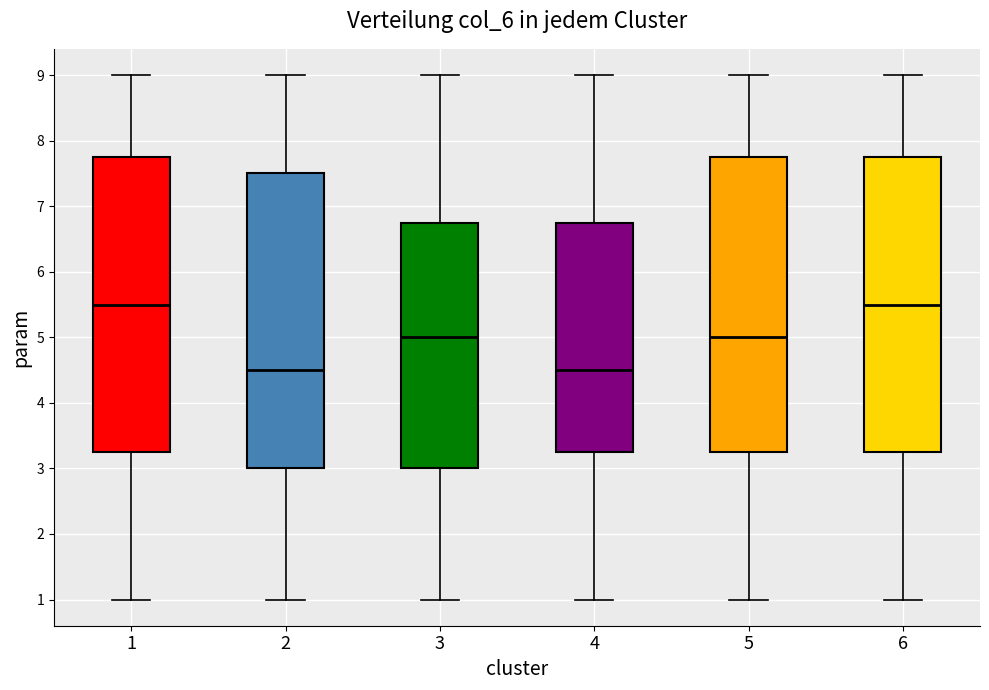

Reading left to right, read every box against the y-axis: the position of its median line, the range the box covers, and the ends of its whiskers. The values are not printed on the chart, so give them approximately, as read against the axis.

1: median 5.5, box 3.3 to 7.8, whiskers 1.0 to 9.0
2: median 4.5, box 3.0 to 7.5, whiskers 1.0 to 9.0
3: median 5.0, box 3.0 to 6.8, whiskers 1.0 to 9.0
4: median 4.5, box 3.3 to 6.8, whiskers 1.0 to 9.0
5: median 5.0, box 3.3 to 7.8, whiskers 1.0 to 9.0
6: median 5.5, box 3.3 to 7.8, whiskers 1.0 to 9.0